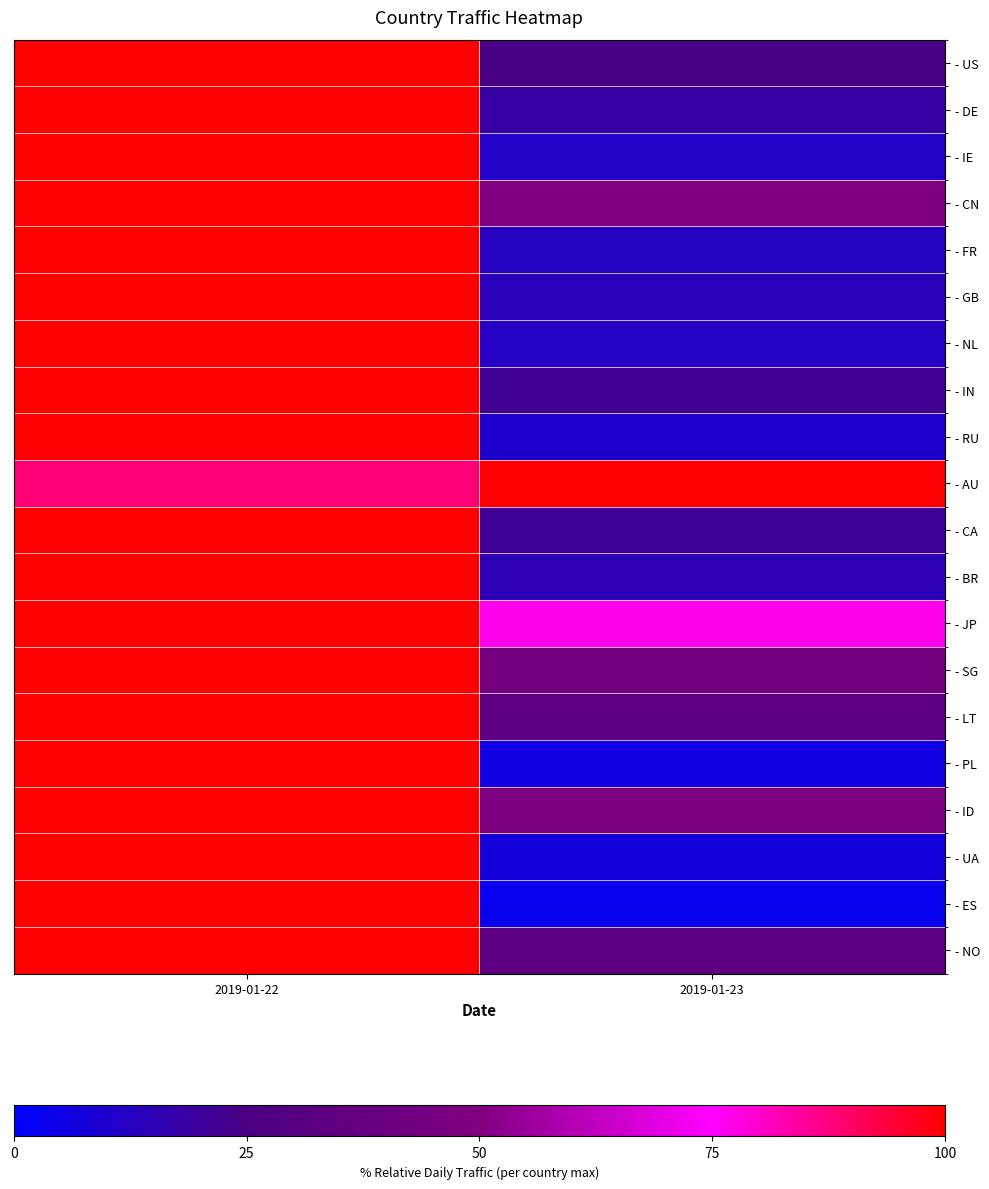

What is the spread (max minus min) of values at 2019-01-23?

96.6